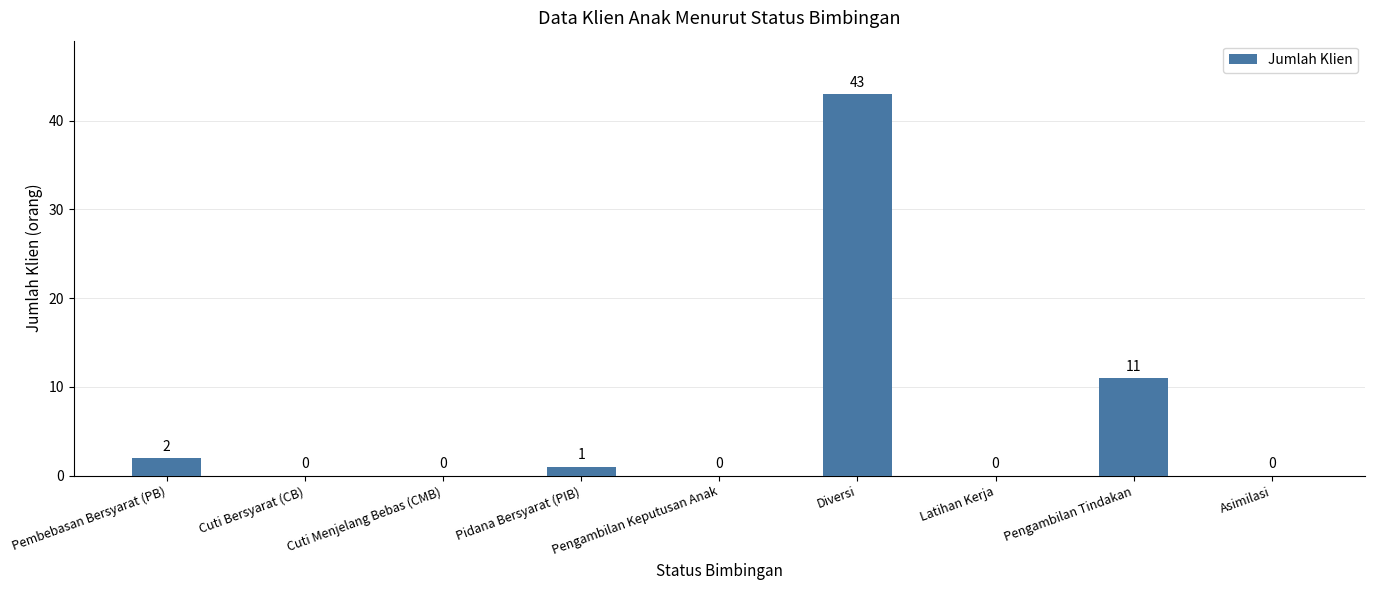

What is the change in value from Latihan Kerja to Pengambilan Tindakan?

+11